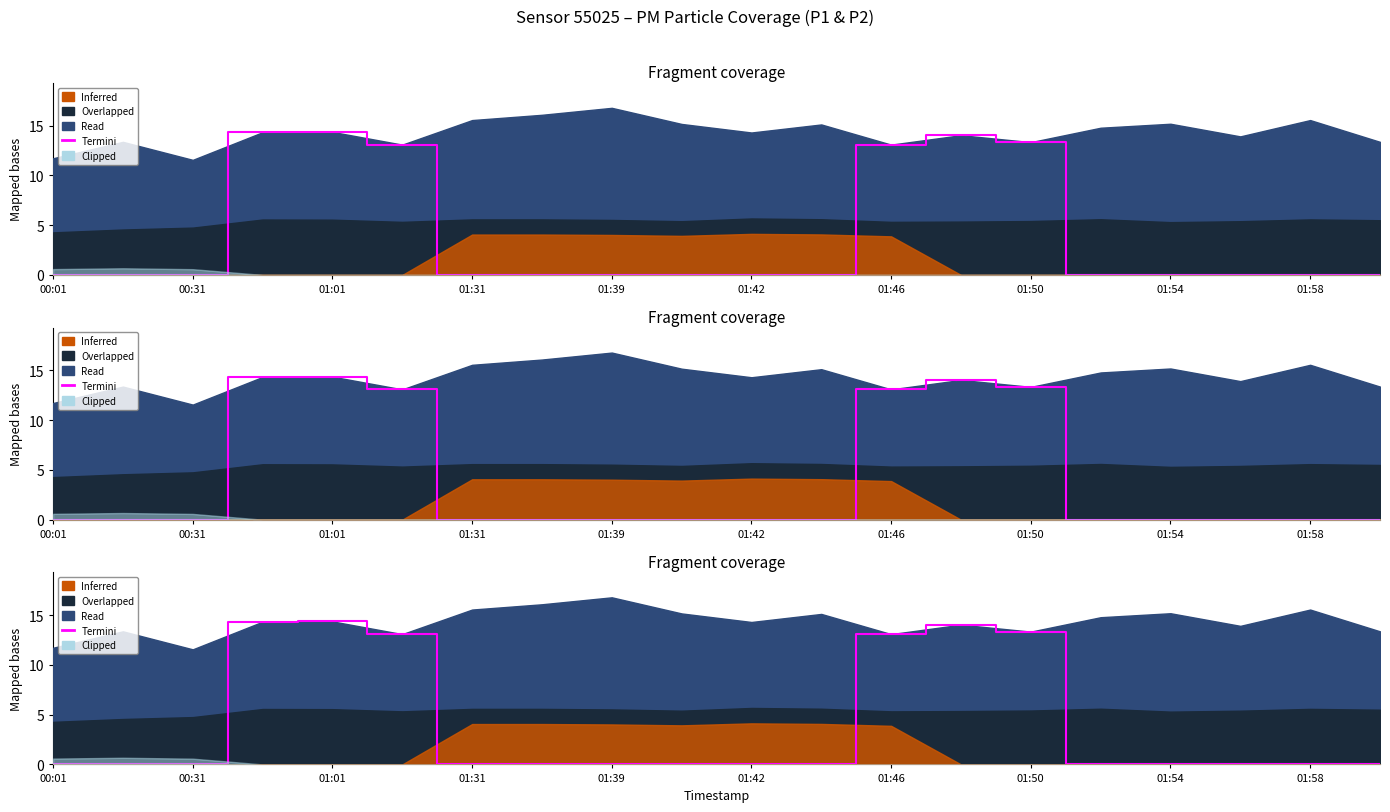

How many categories are shown in the chart?

20